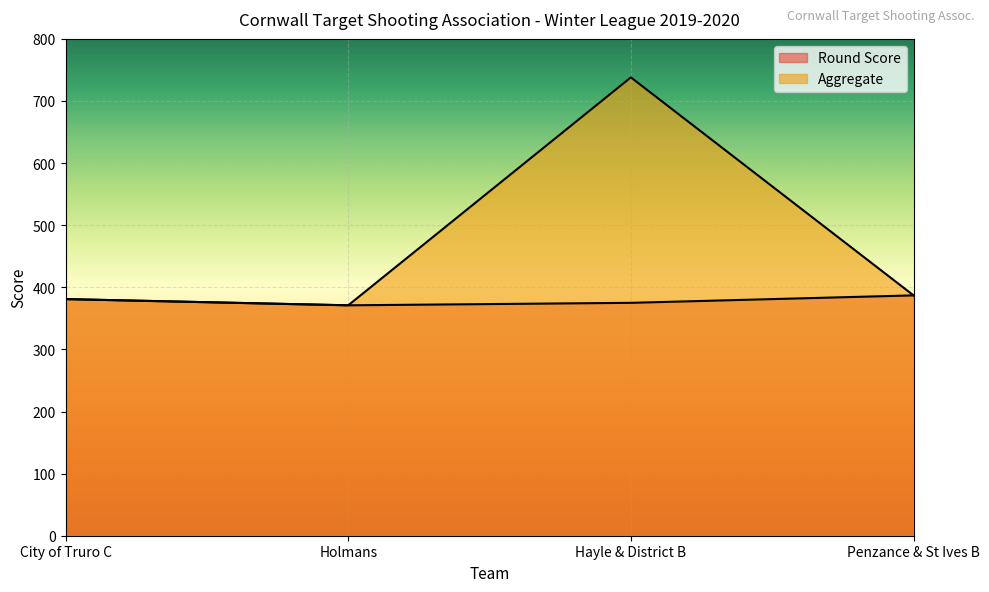

How many data points in Aggregate are above 387?

1